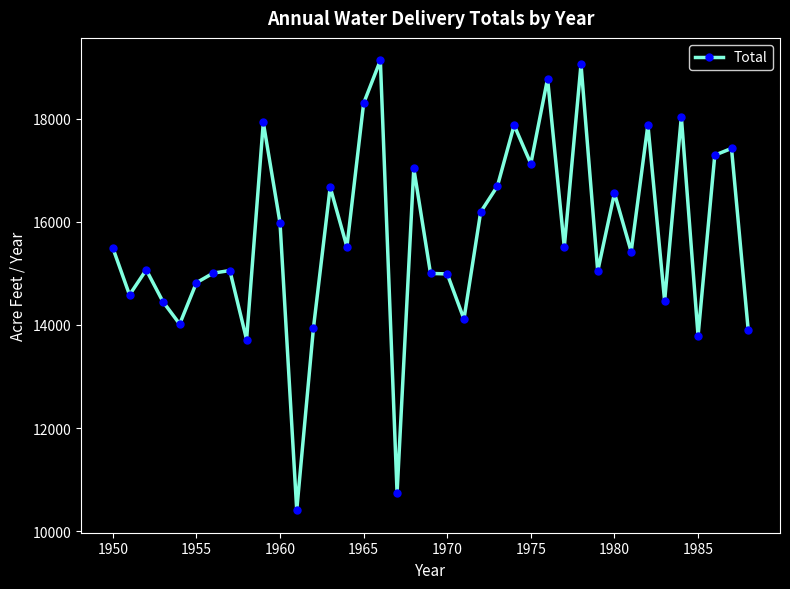

True or false: there are more than 2 points higher than both neighbors.

True